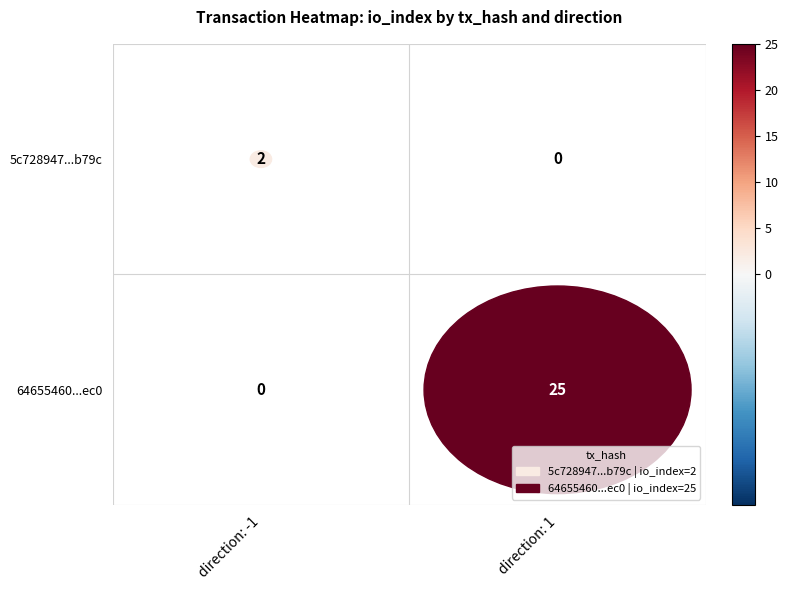

Is the value of 64655460ca53735fcad2d7c7562ef320d747ec0 at -1 greater than the value of 5c728947b256499277debb856a680c8ade6b79c at 1?

No